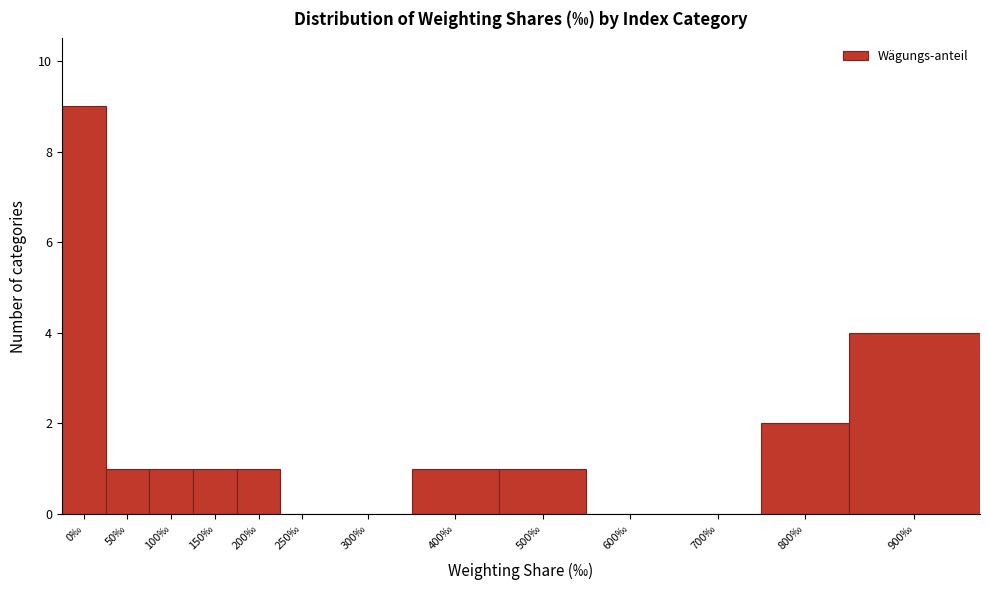

Reading right to left, transcribe all the data shown in this chart.

900‰=4	800‰=2	700‰=0	600‰=0	500‰=1	400‰=1	300‰=0	250‰=0	200‰=1	150‰=1	100‰=1	50‰=1	0‰=9